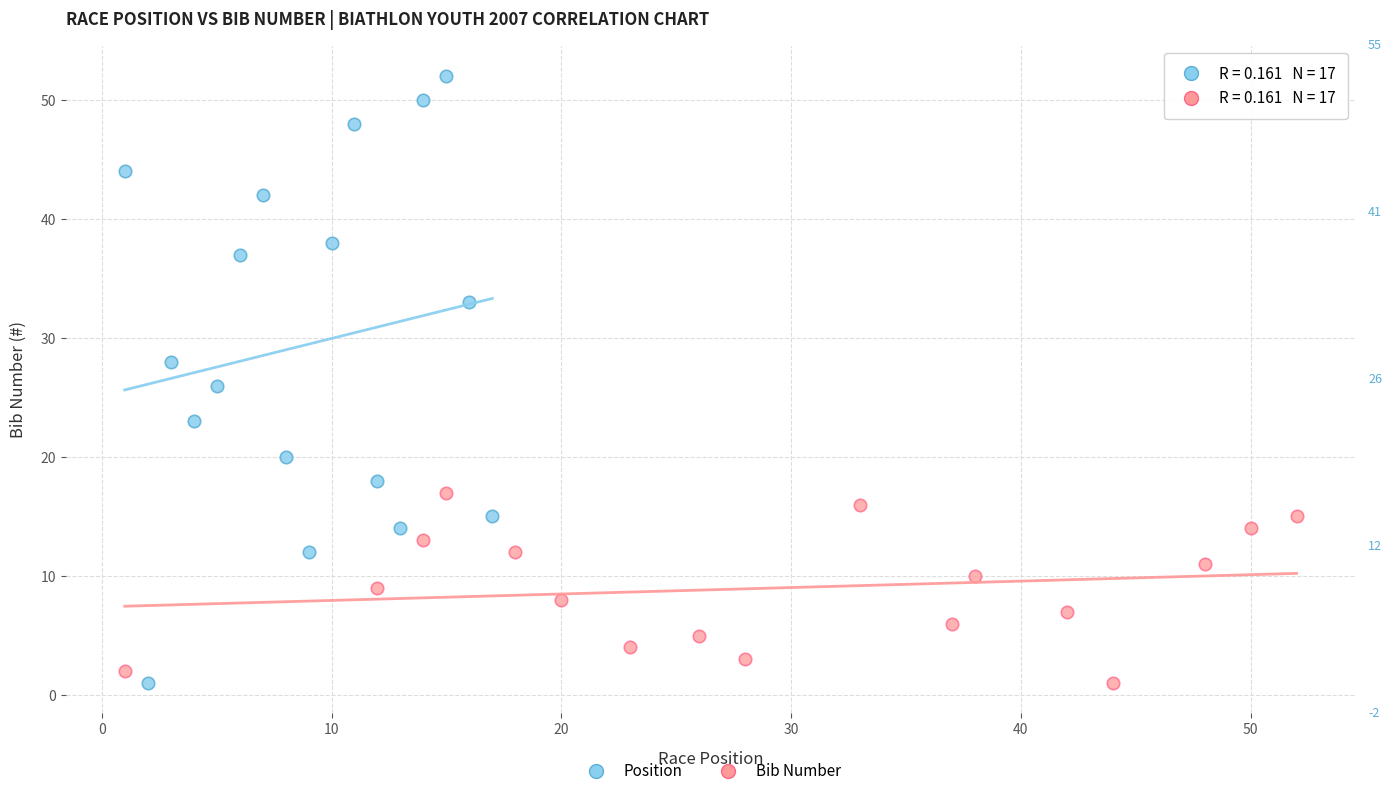

Which series reaches the maximum Y coordinate?

Position